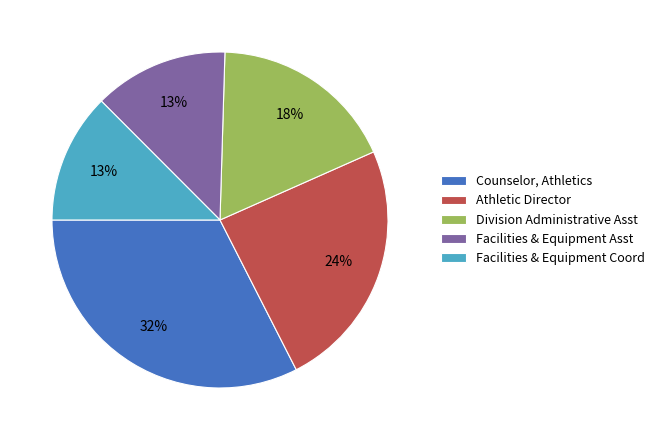

Combined, do Counselor, Athletics and Athletic Director account for over 50%?

Yes